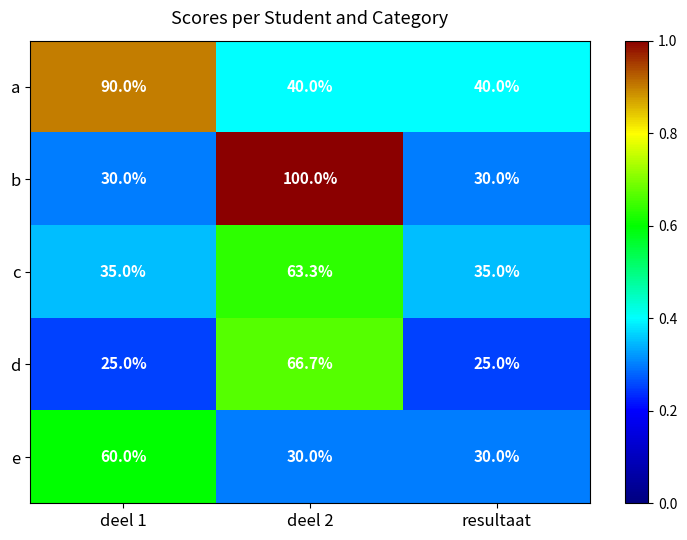

Between deel 1 and deel 2, which series saw the biggest shift?

b